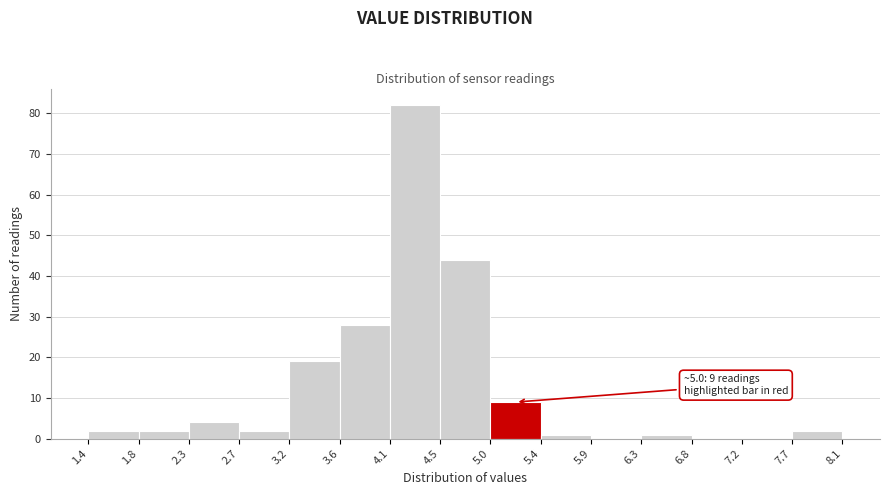

Over which range of the x-axis is the bar tallest?

4.1 to 4.5